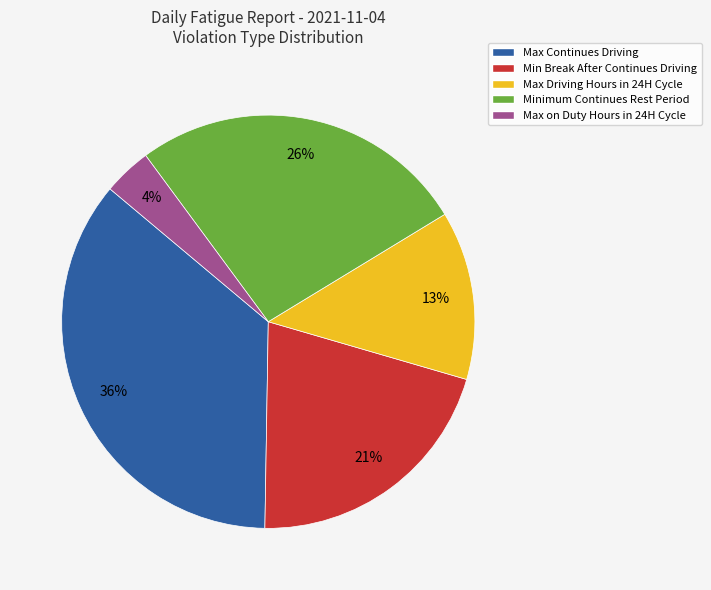

Which slice is the largest?

Max Continues Driving